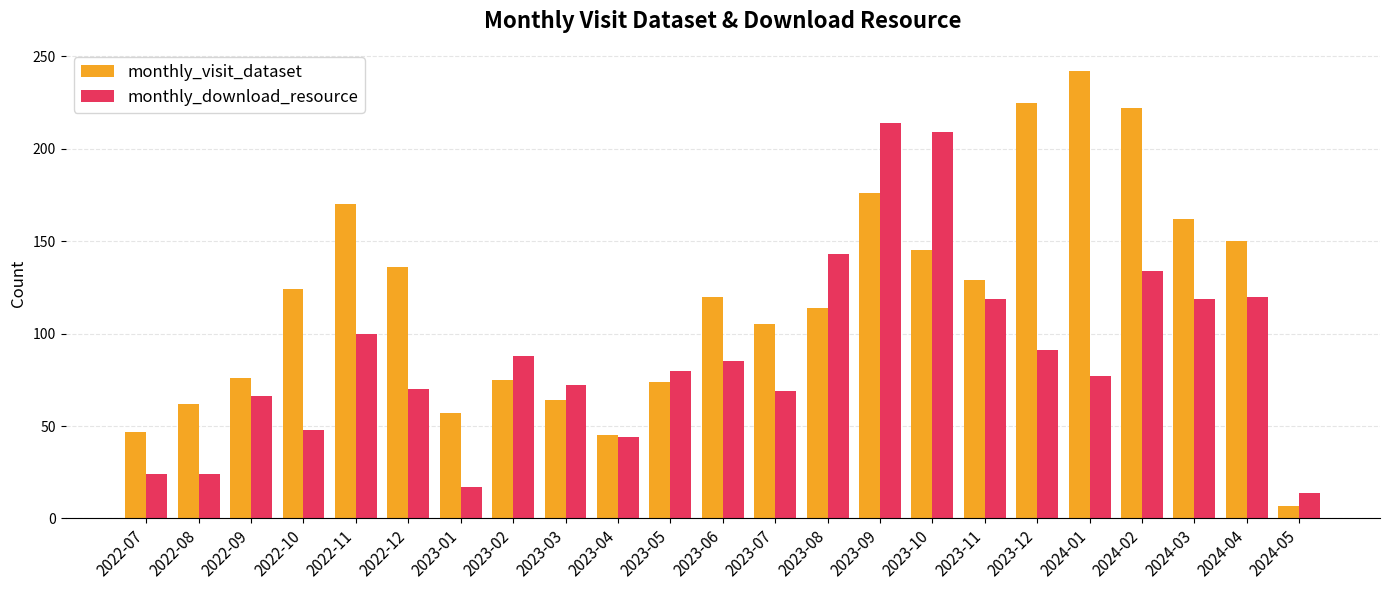

Which series has the largest total across all categories?

monthly_visit_dataset